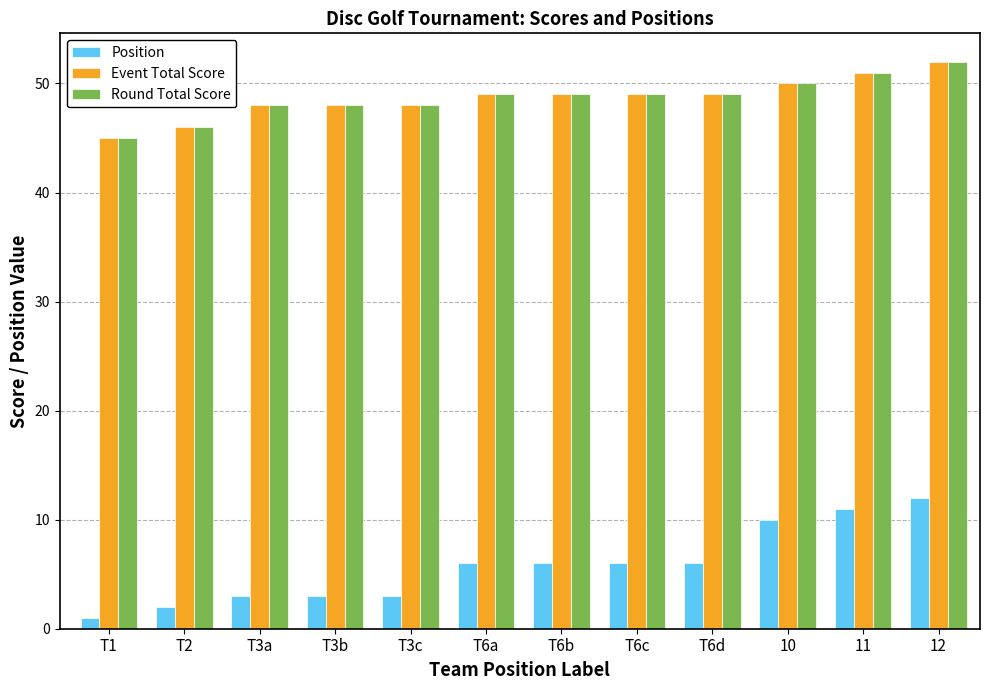

The value of Position at 12 is 4. True or false?

False